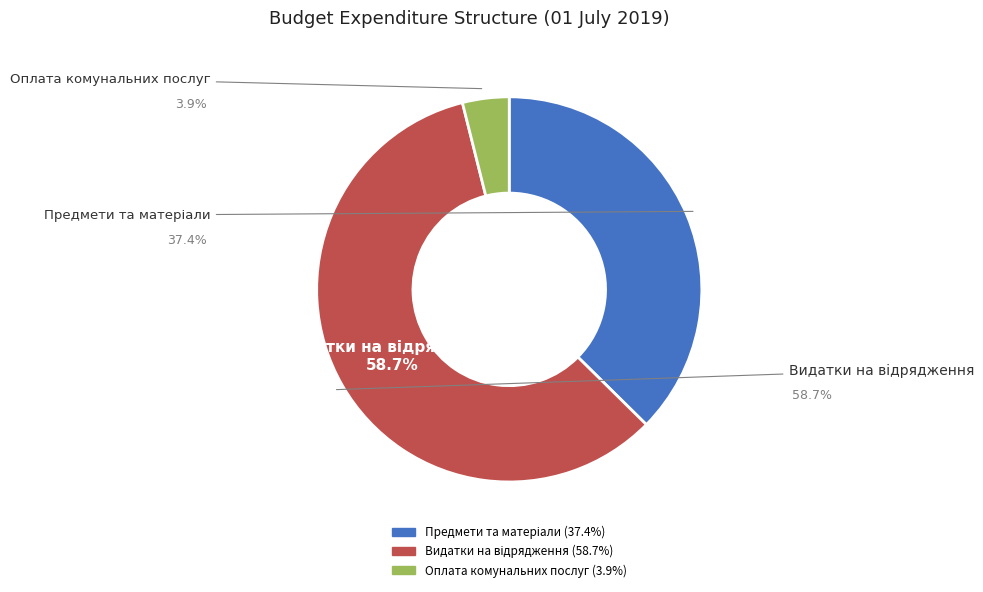

How many segments does this pie chart have?

3